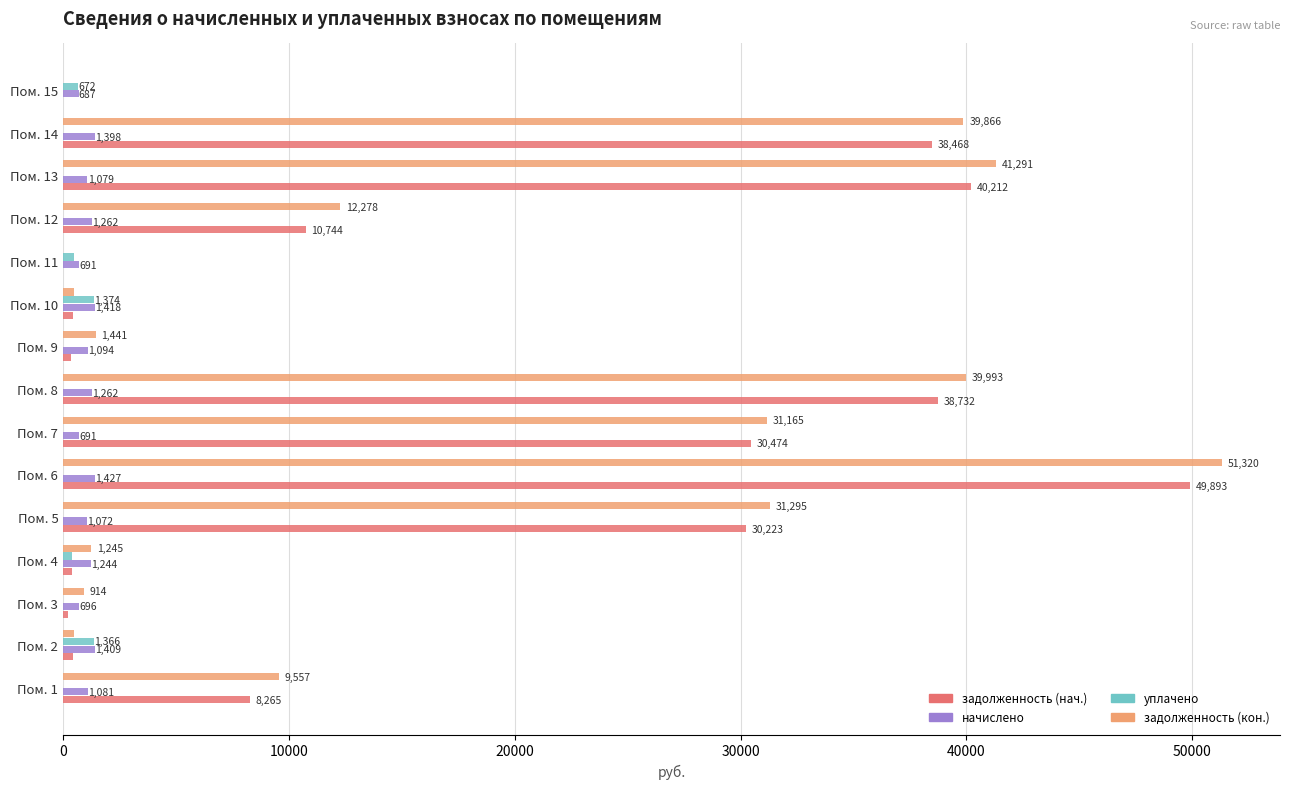

The задолженность (кон.) series shows 27587.6 at Пом. 15. True or false?

False